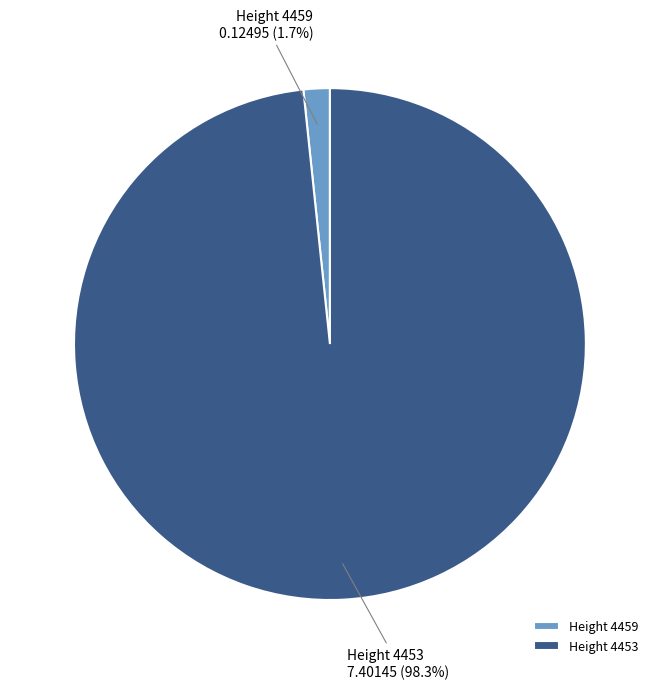

Do Height 4459 and Height 4453 together represent more than half of the pie?

Yes